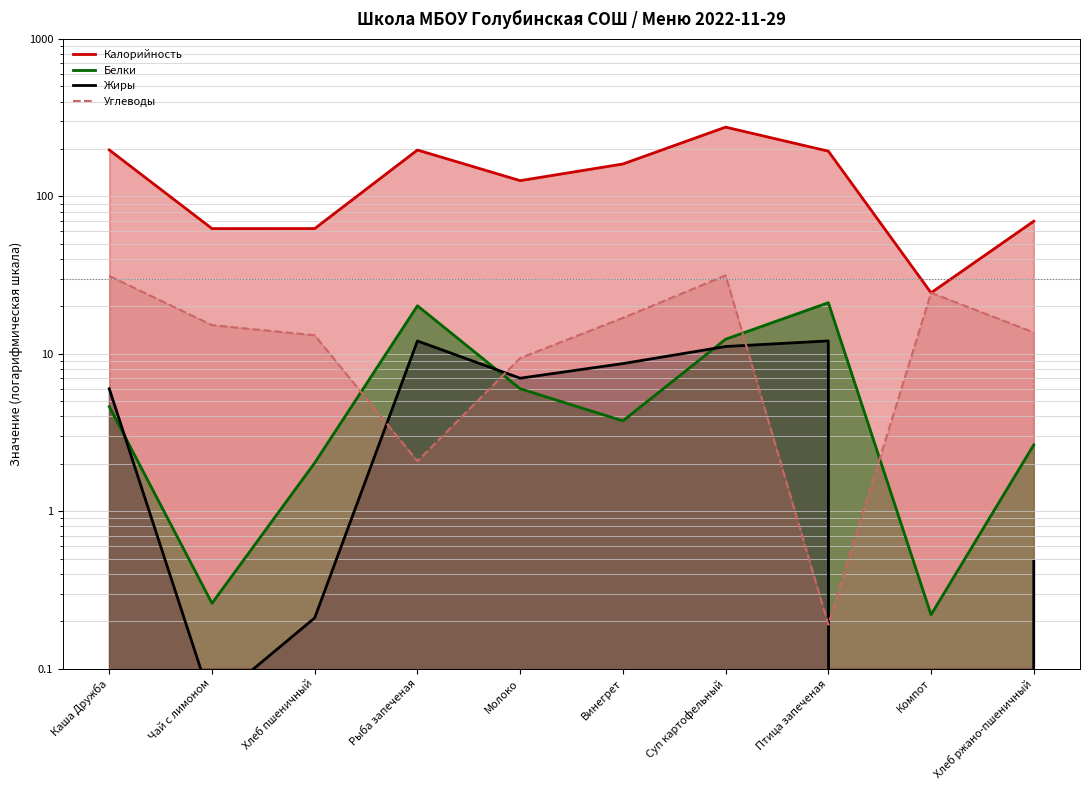

What is the difference between the highest and lowest values at Рыба запеченая?

195.1